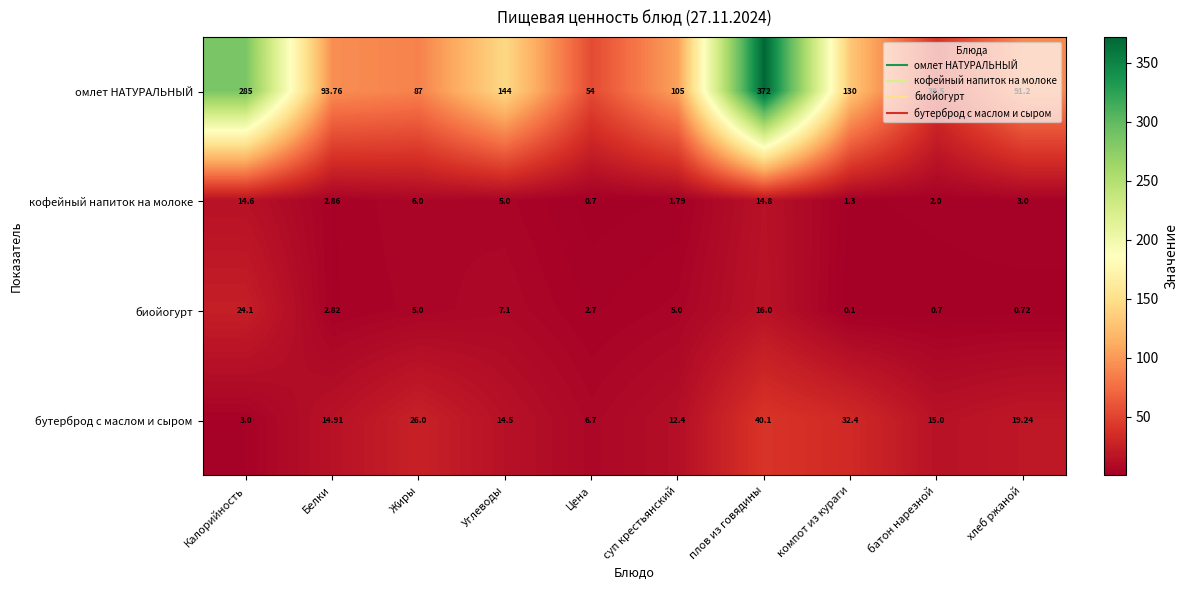

Between Цена and батон нарезной, which series saw the biggest shift?

омлет НАТУРАЛЬНЫЙ